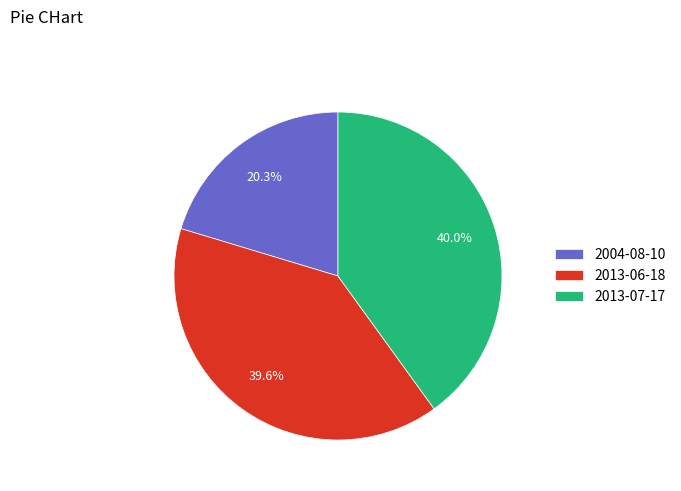

Approximately how many times larger is the value at 2013-06-18 compared to 2013-07-17?

1.0